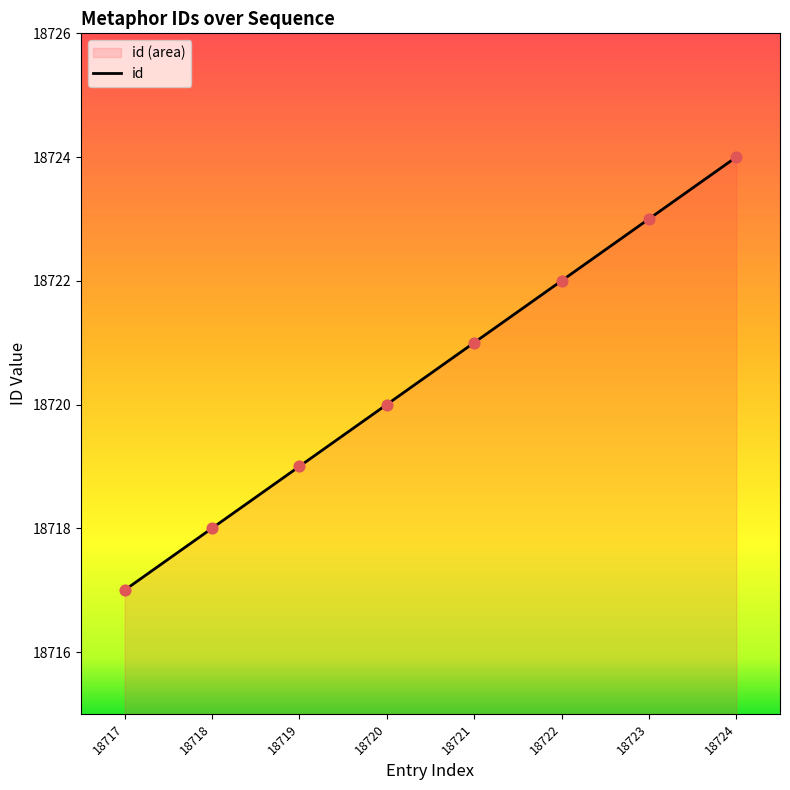

What is the change in value from 18717 to 18719?

+2